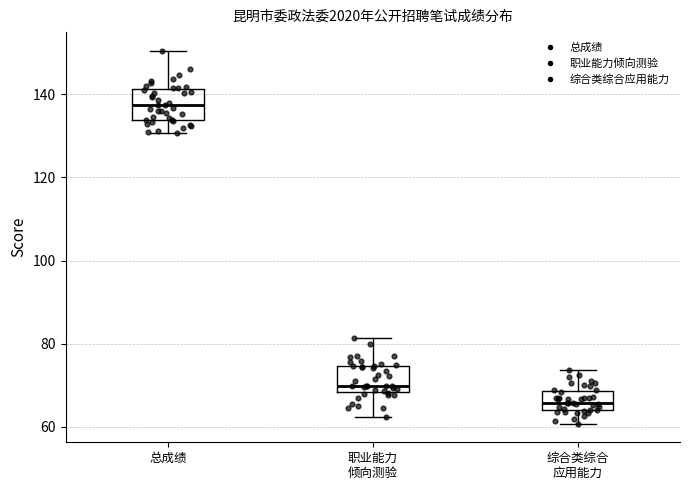

Reading left to right, read every box against the y-axis: the position of its median line, the range the box covers, and the ends of its whiskers. The values are not printed on the chart, so give them approximately, as read against the axis.

总成绩: median 138, box 134 to 142, whiskers 130 to 150
职业能力 倾向测验: median 70, box 68 to 74, whiskers 62 to 82
综合类综合 应用能力: median 66, box 64 to 68, whiskers 60 to 74